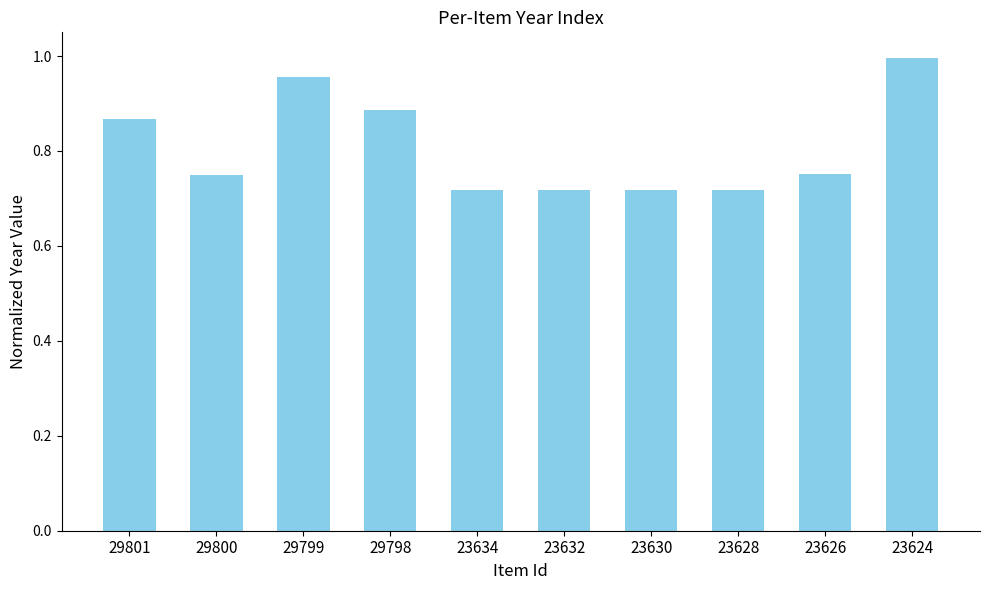

What is the difference between the maximum and minimum values?

0.3